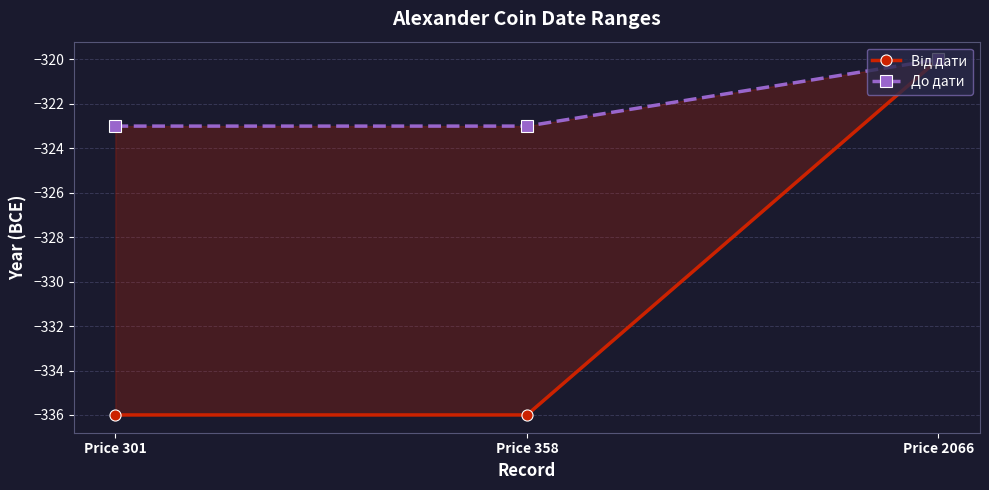

The value of Від дати at Price 2066 is -320. True or false?

True